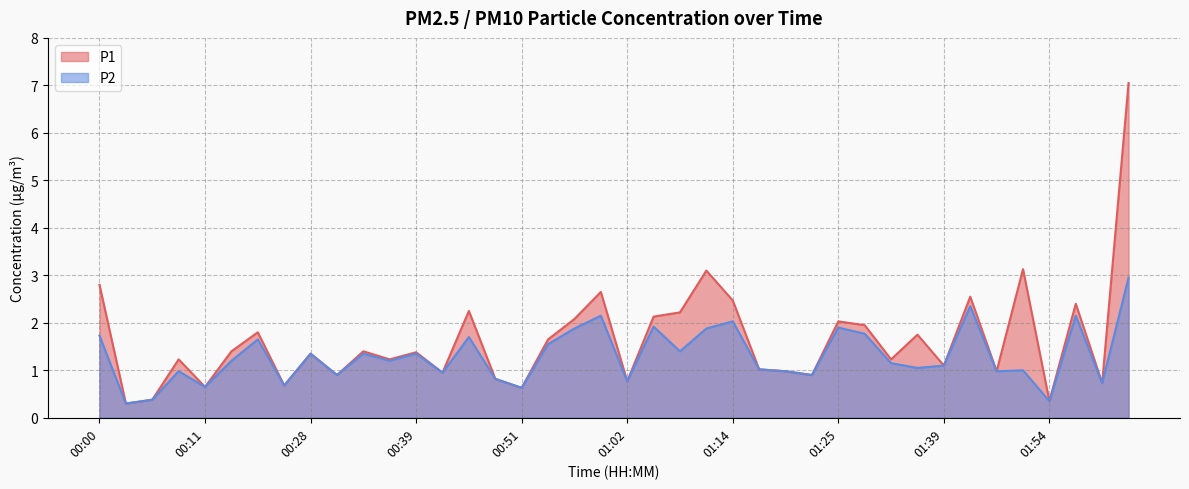

List the series in order of their peak value, lowest first.

P2, P1